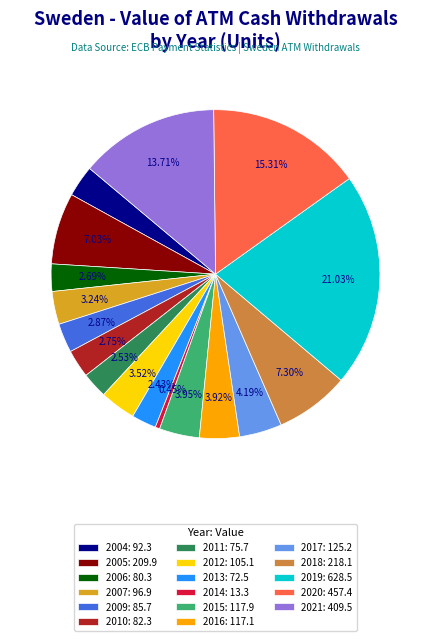

How many segments does this pie chart have?

17